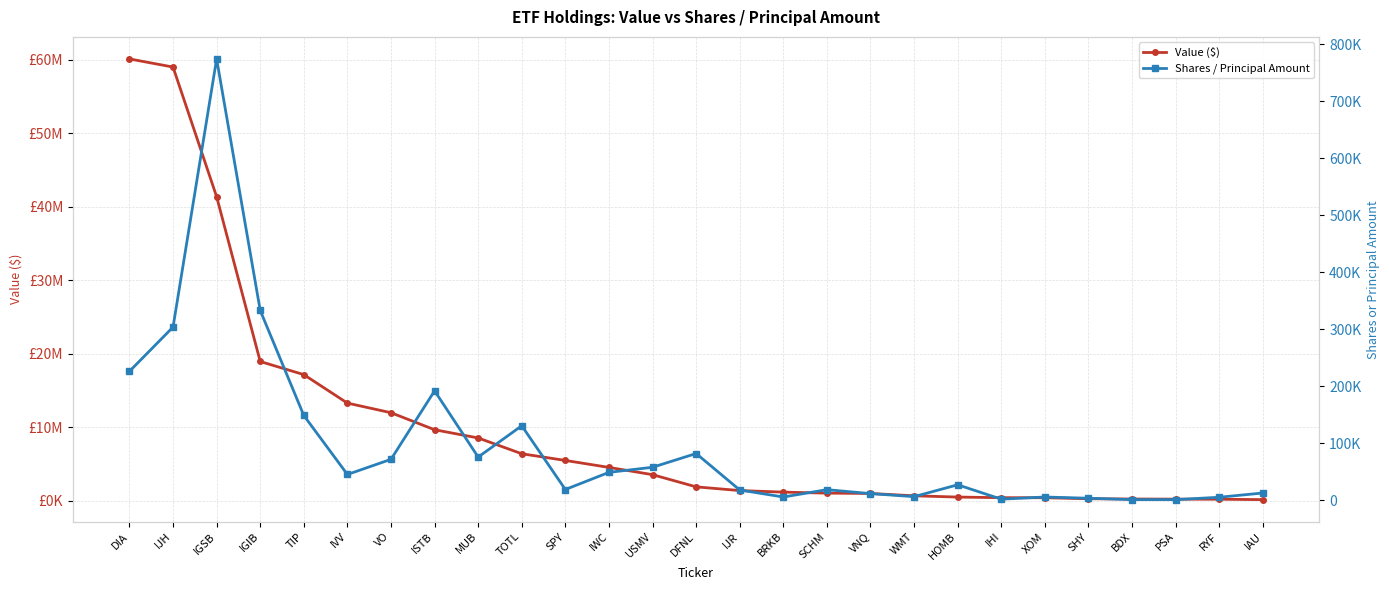

Is the value of Shares / Principal Amount at SPY greater than the value of Value ($) at TIP?

No